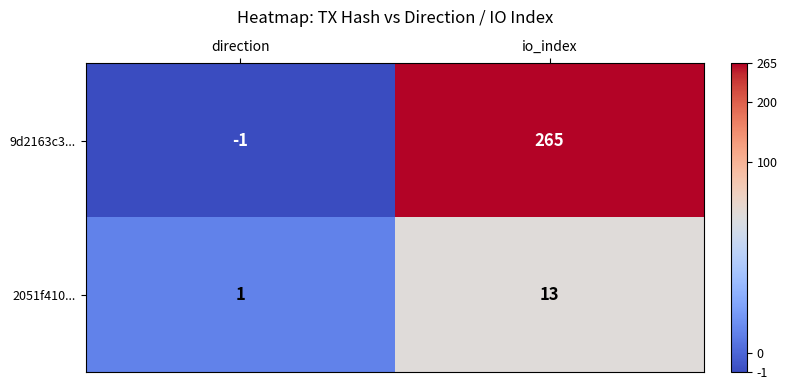

Which category has the highest value across all series?

io_index